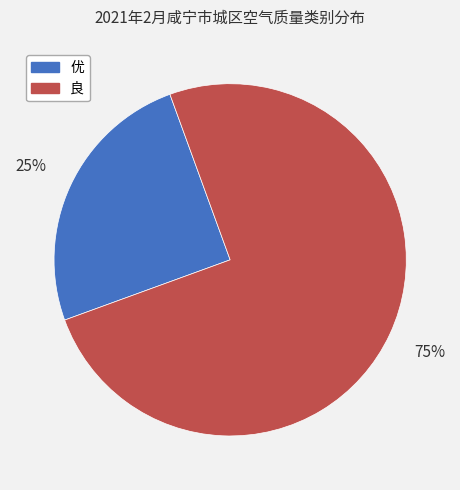

Rank the categories by value from highest to lowest.

良, 优